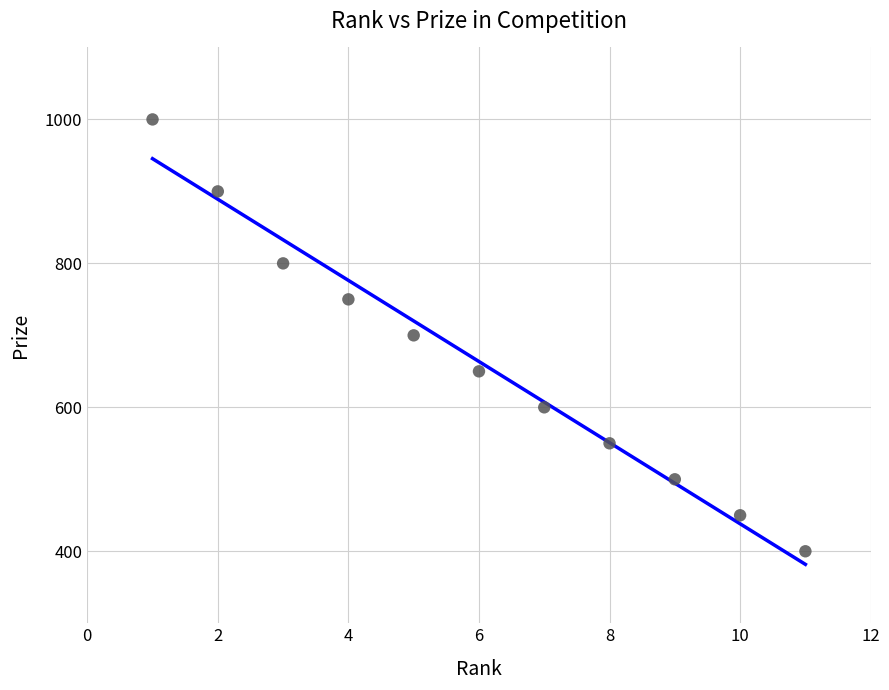

What is the average X value?

6